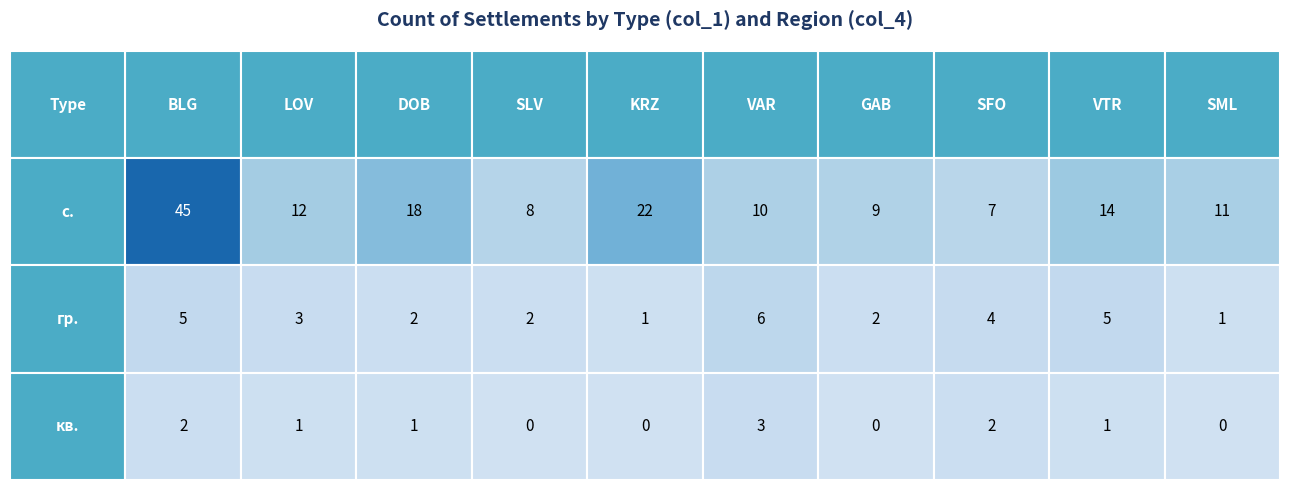

True or false: гр. has a value of 4 at LOV.

False